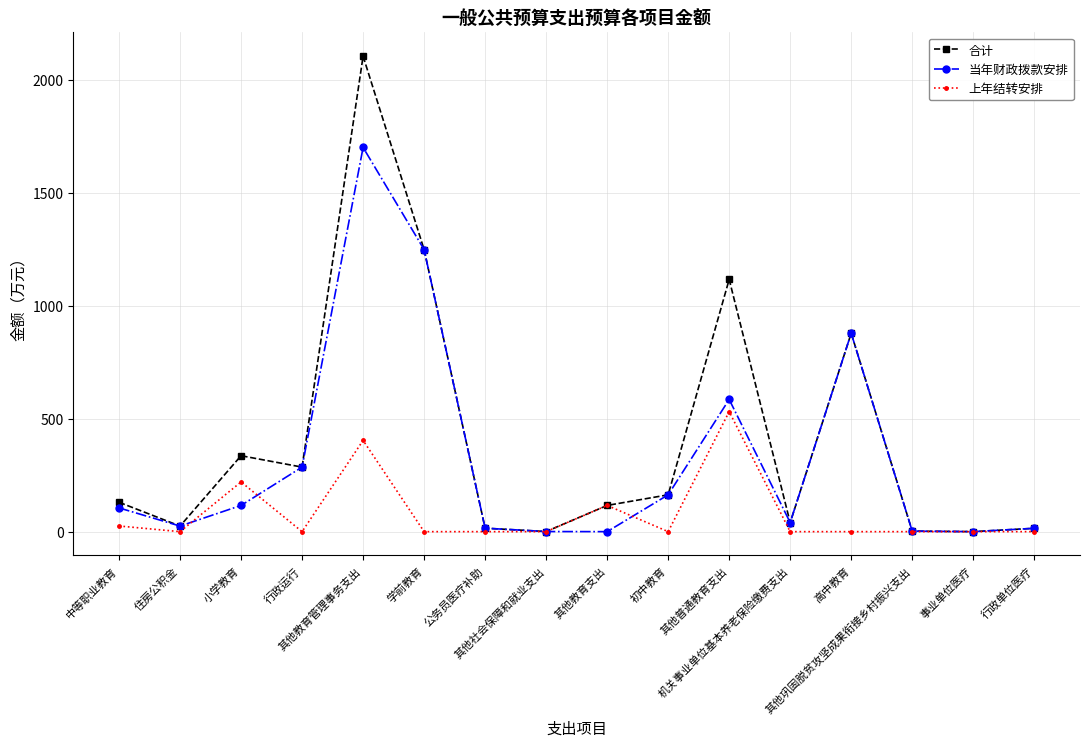

What is the sum of the 合计 values at 其他教育支出 and 机关事业单位基本养老保险缴费支出?

156.2